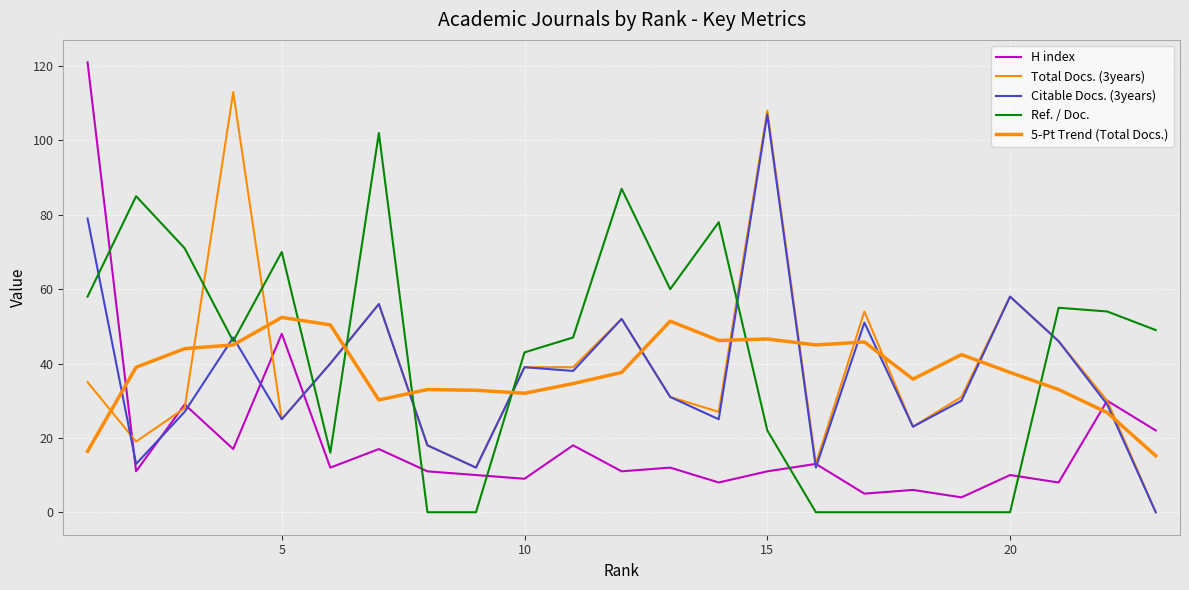

Does the chart display data point markers on the line(s)?

No